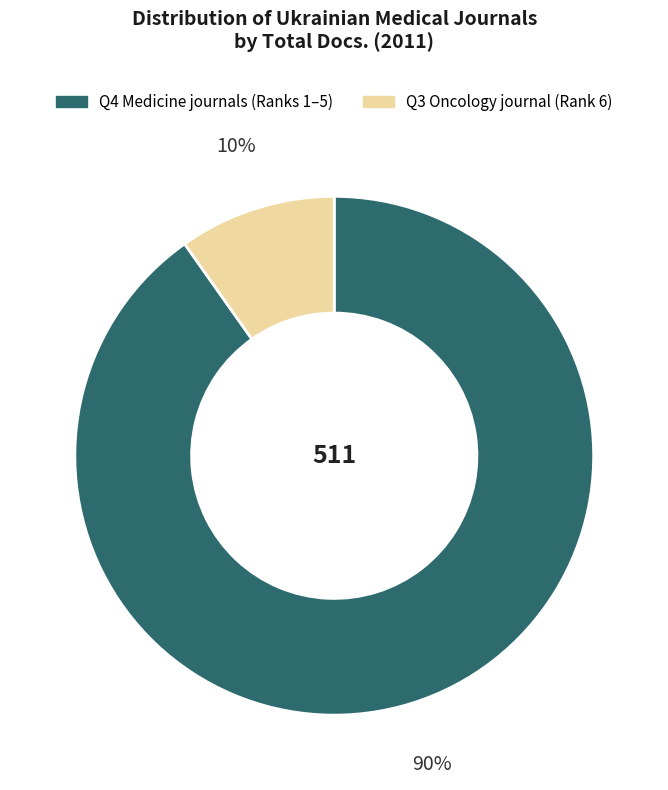

To the nearest percent, what is the average slice percentage?

50%